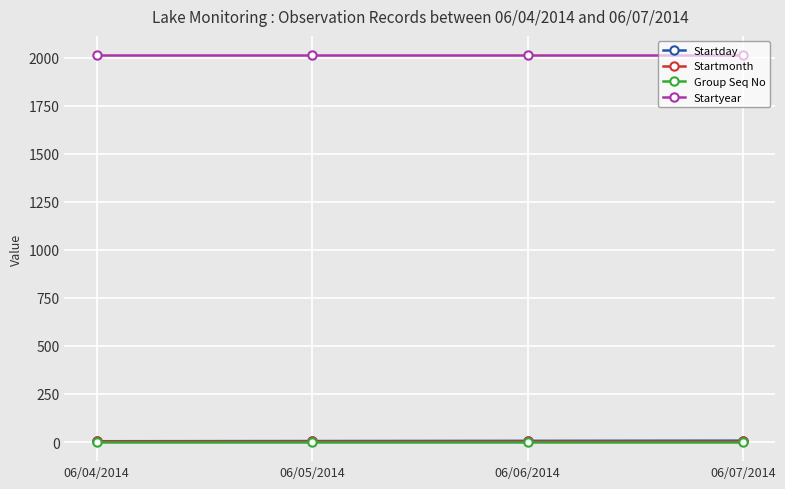

True or false: Startmonth and Startyear intersect in this chart.

False